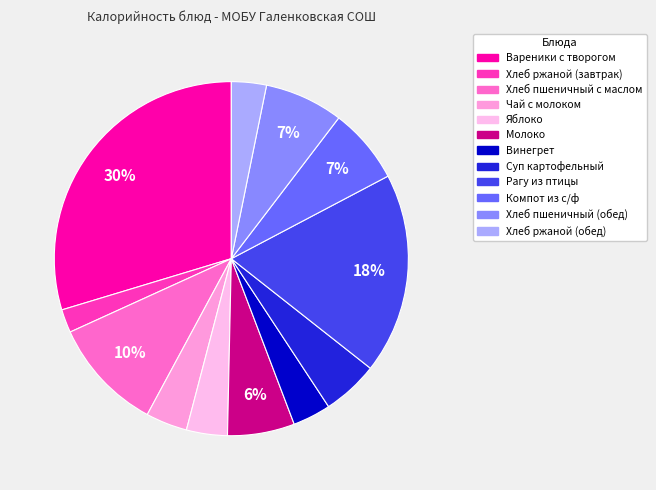

Count the number of slices in the pie.

12